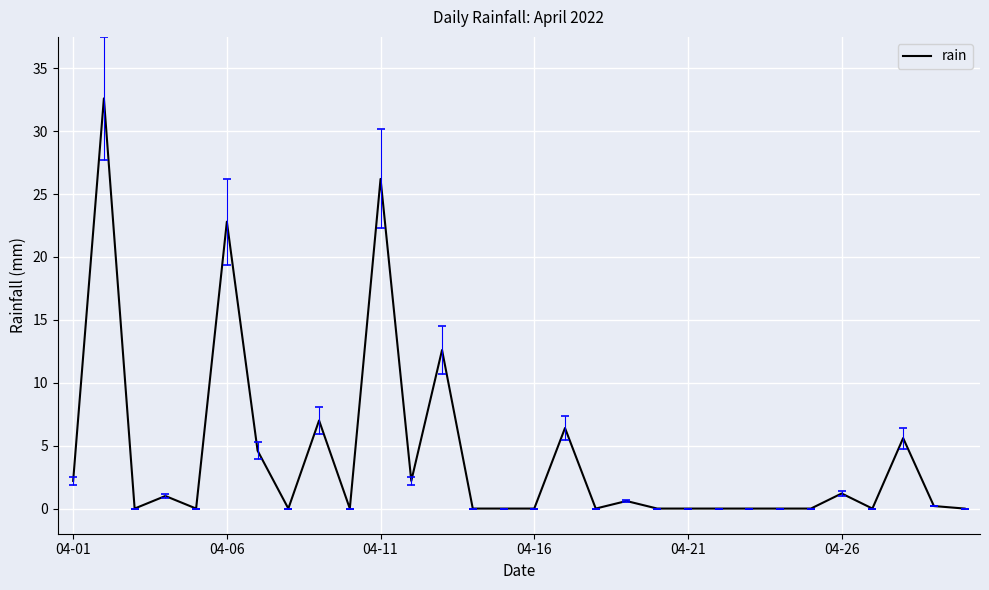

What is the greatest value displayed?

32.6